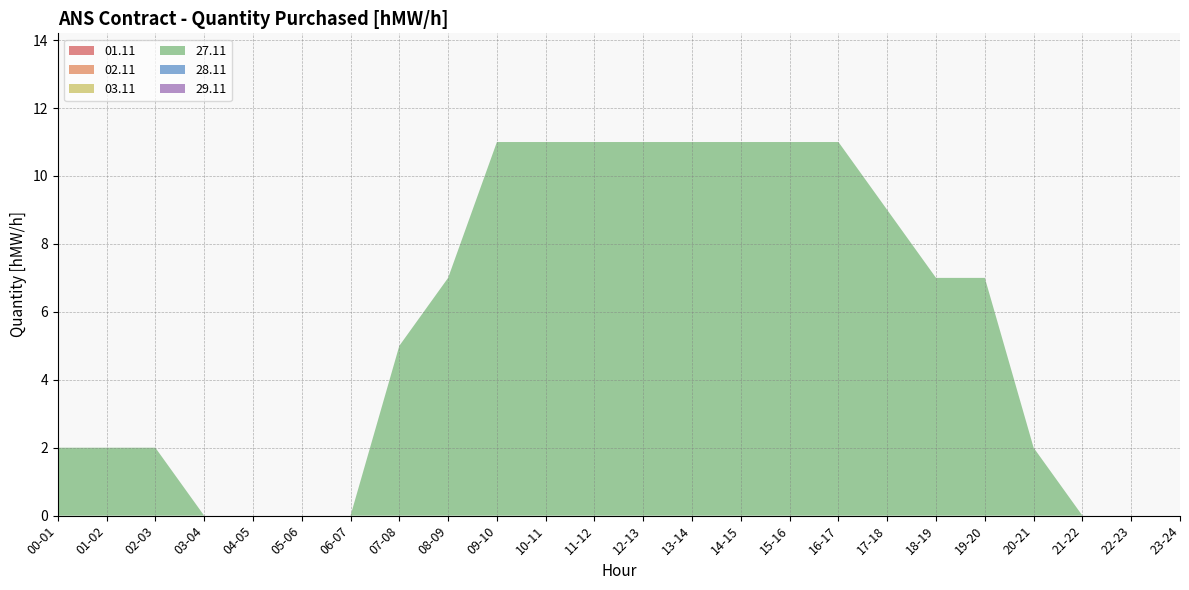

Reading right to left, transcribe all the data shown in this chart.

01.11: 0	0	0	0	0	0	0	0	0	0	0	0	0	0	0	0	0	0	0	0	0	0	0	0
02.11: 0	0	0	0	0	0	0	0	0	0	0	0	0	0	0	0	0	0	0	0	0	0	0	0
03.11: 0	0	0	0	0	0	0	0	0	0	0	0	0	0	0	0	0	0	0	0	0	0	0	0
27.11: 0	0	0	2	7	7	9	11	11	11	11	11	11	11	11	7	5	0	0	0	0	2	2	2
28.11: 0	0	0	0	0	0	0	0	0	0	0	0	0	0	0	0	0	0	0	0	0	0	0	0
29.11: 0	0	0	0	0	0	0	0	0	0	0	0	0	0	0	0	0	0	0	0	0	0	0	0